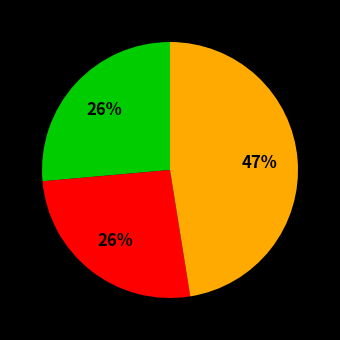

Is there a majority slice in this chart?

No